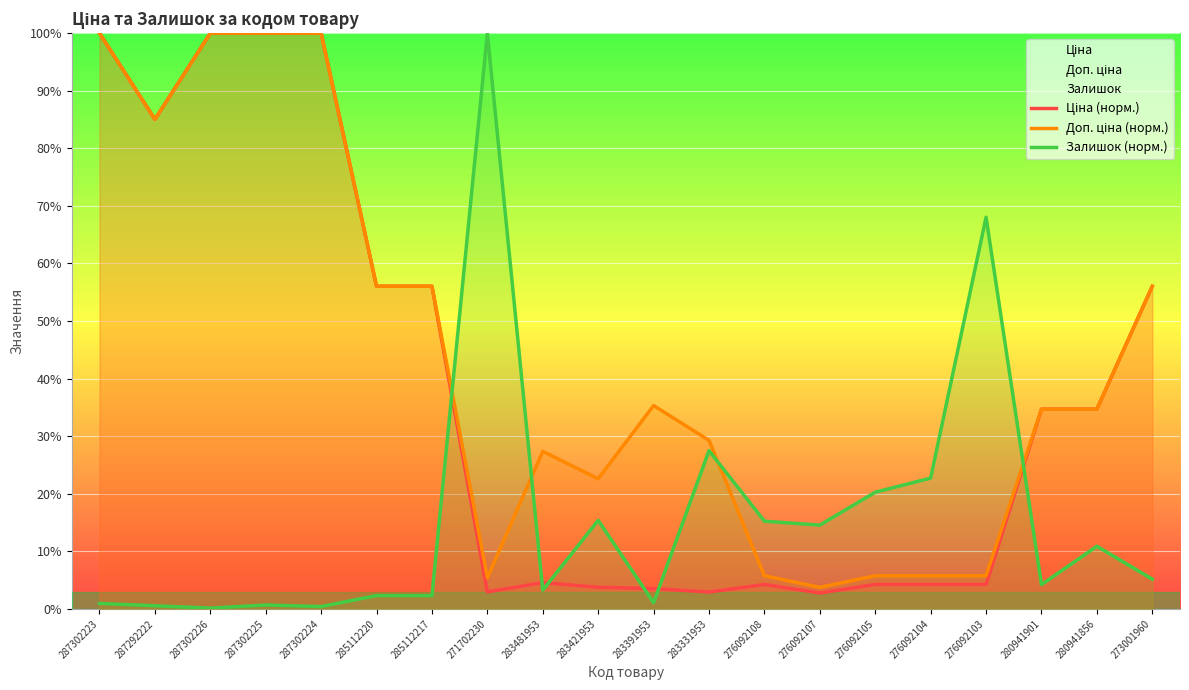

List the series in order of their peak value, highest first.

Ціна (норм.), Доп. ціна (норм.), Залишок (норм.)